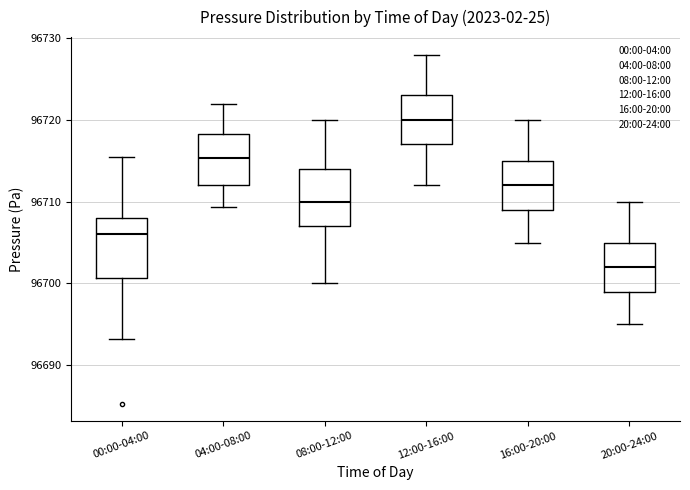

Reading left to right, transcribe this box plot: for each box, give where its median line is, the range the box spans, and where its two whiskers end, as read against the y-axis. The values are not printed on the chart, so give them approximately, as read against the axis.

00:00-04:00: median 96706, box 96701 to 96708, whiskers 96693 to 96716
04:00-08:00: median 96715, box 96712 to 96718, whiskers 96709 to 96722
08:00-12:00: median 96710, box 96707 to 96714, whiskers 96700 to 96720
12:00-16:00: median 96720, box 96717 to 96723, whiskers 96712 to 96728
16:00-20:00: median 96712, box 96709 to 96715, whiskers 96705 to 96720
20:00-24:00: median 96702, box 96699 to 96705, whiskers 96695 to 96710